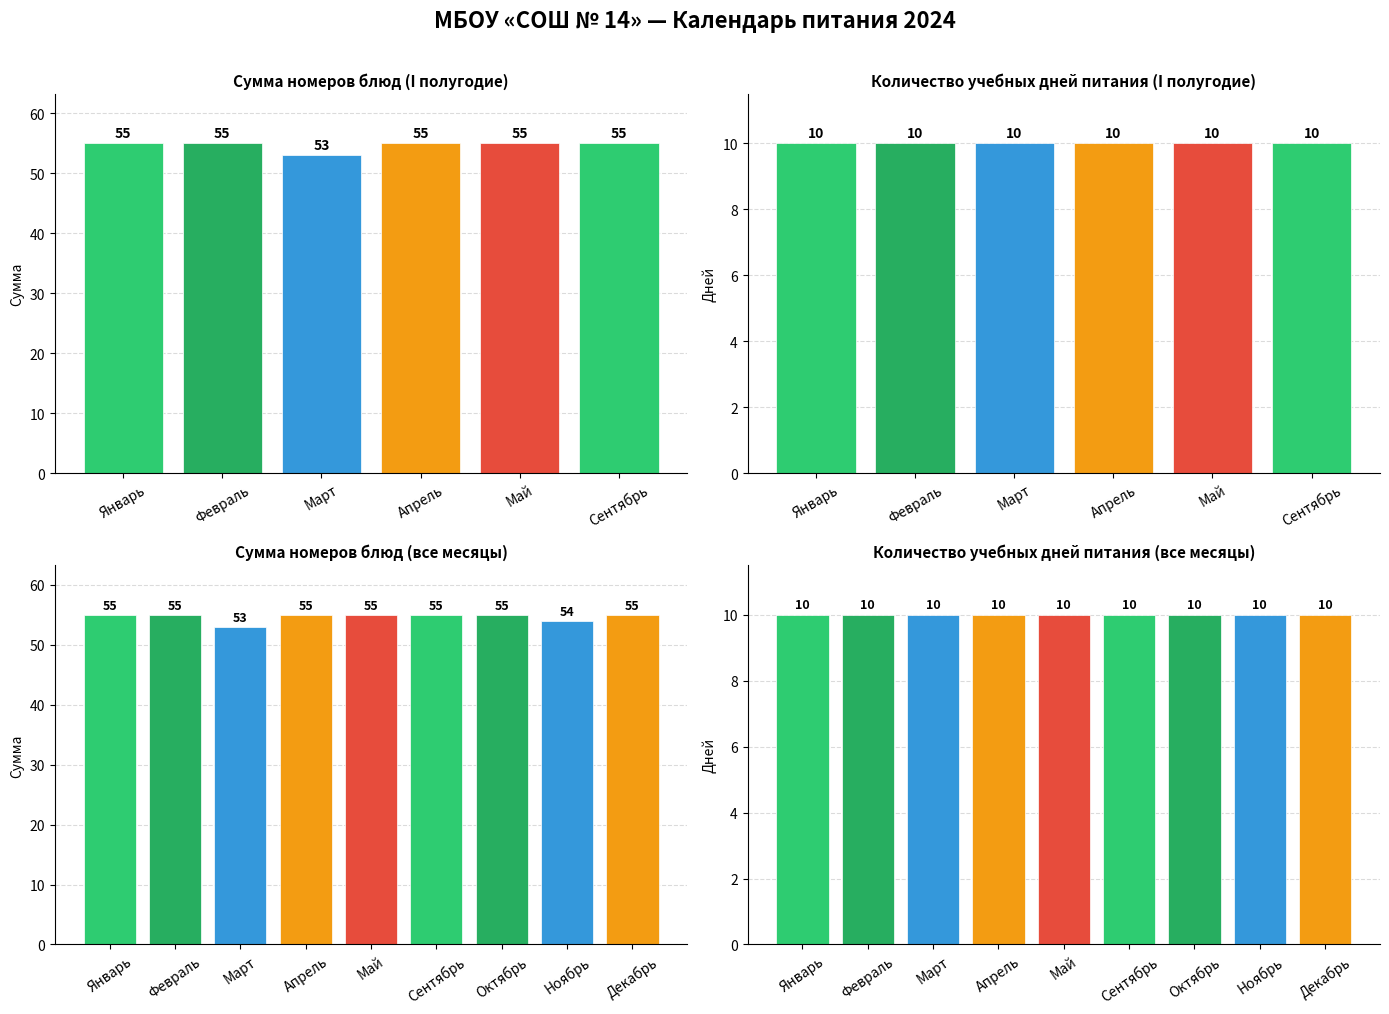

At which category is the sum across all series the highest?

Январь